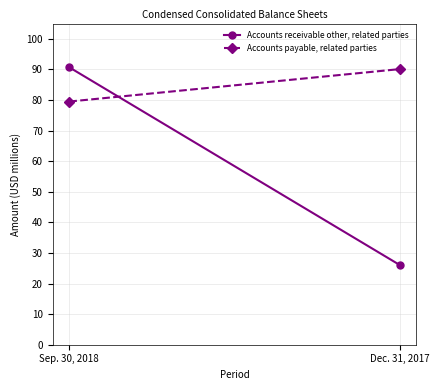

What position from the left is Dec. 31, 2017?

2